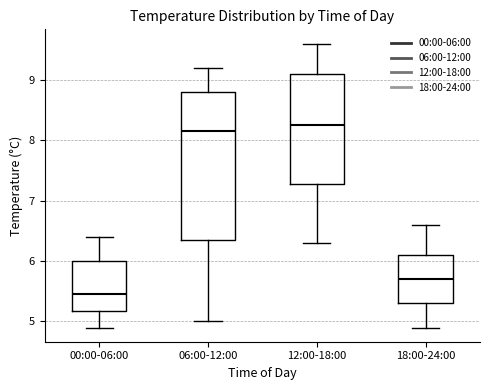

Where is the upper edge of the box for 06:00-12:00 on the y-axis? The values are not printed on the chart, so give them approximately, as read against the axis.

8.8